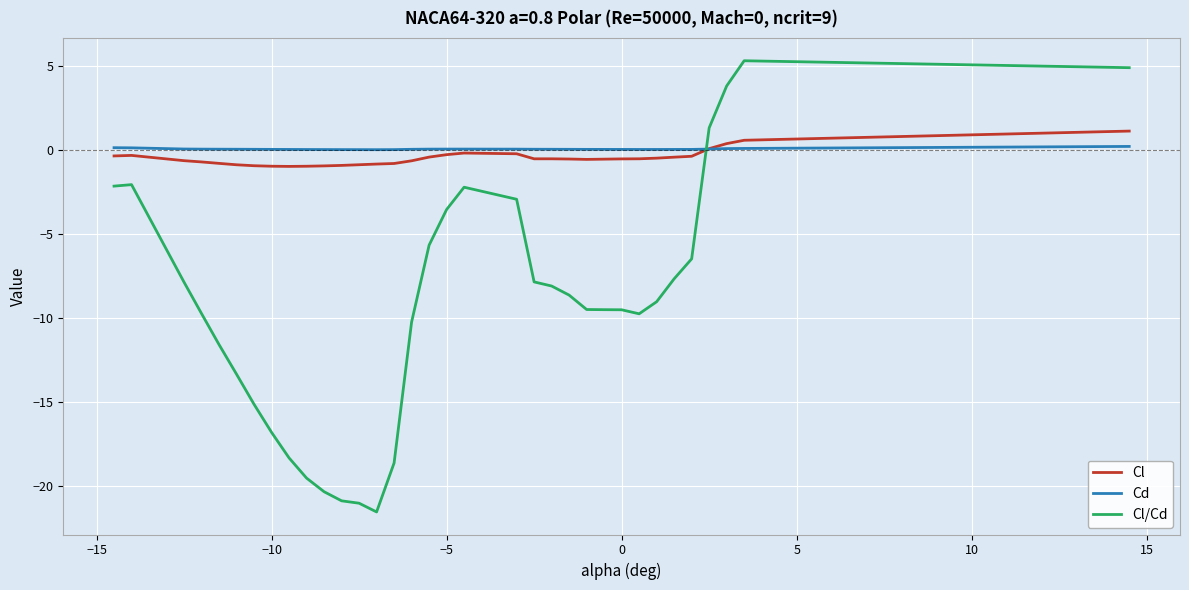

What is the highest value of the Cl series?

1.1